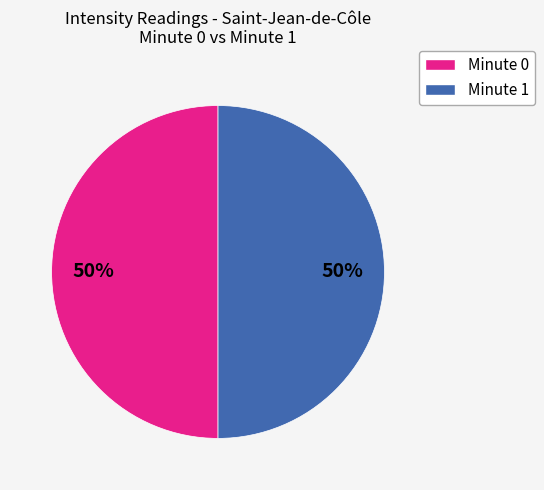

To the nearest percent, what is the average slice percentage?

50%